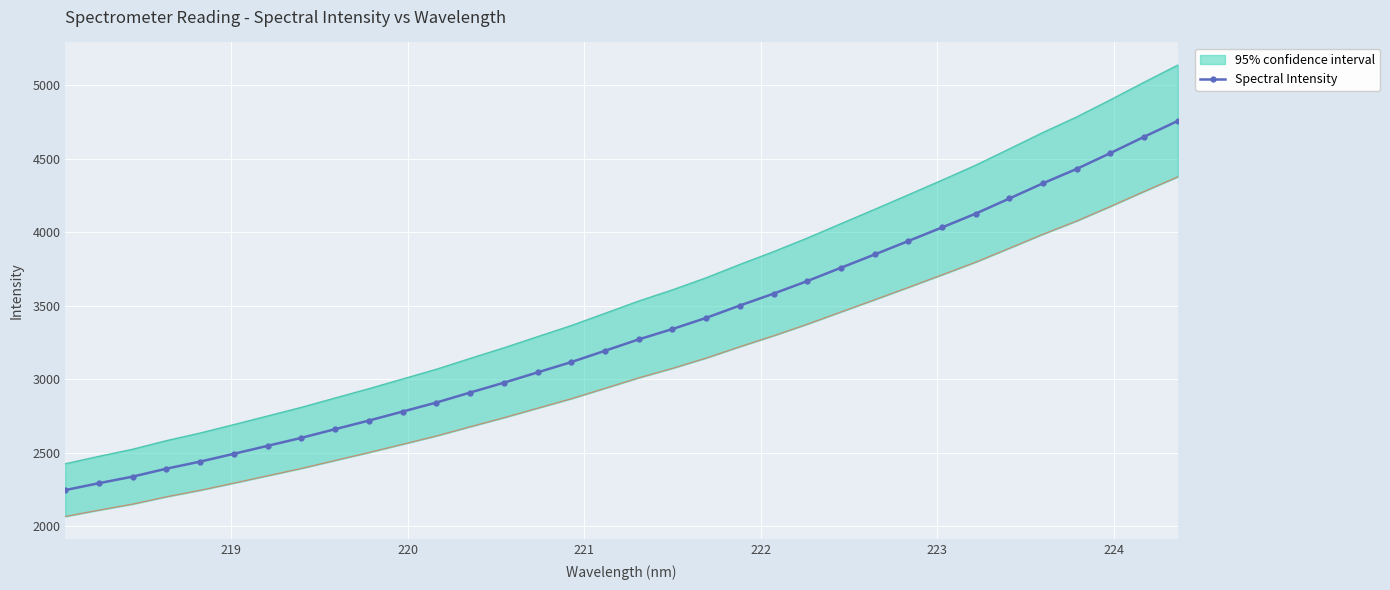

What is the value of the Spectral Intensity point at the 27th from the left?

4031.2